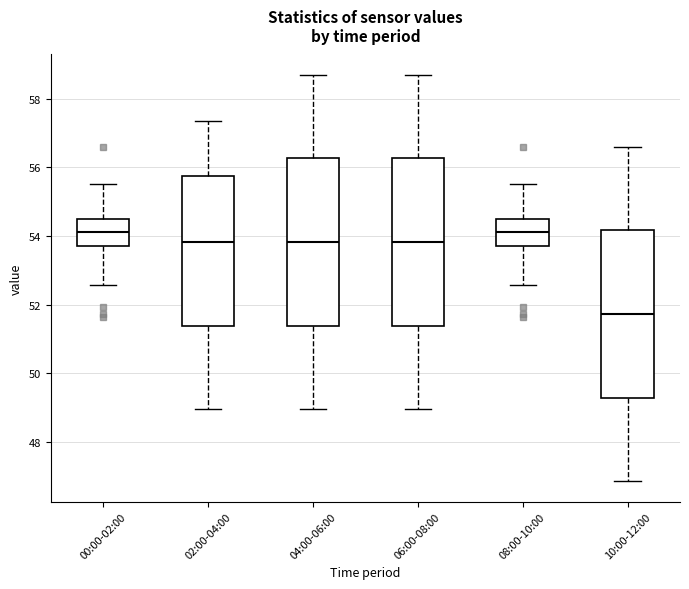

Which box's median line is the lowest?

10:00-12:00